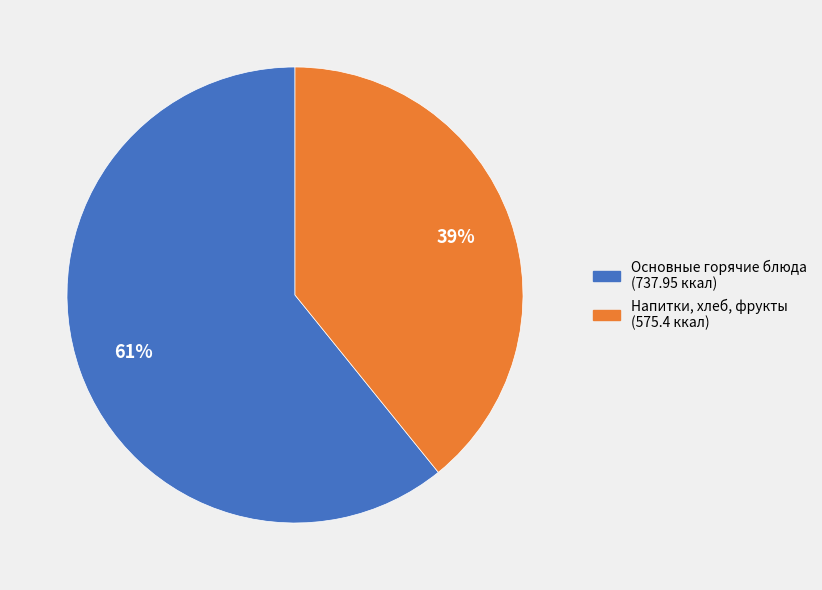

To the nearest percent, what is the difference between the largest and smallest slice percentages?

22%